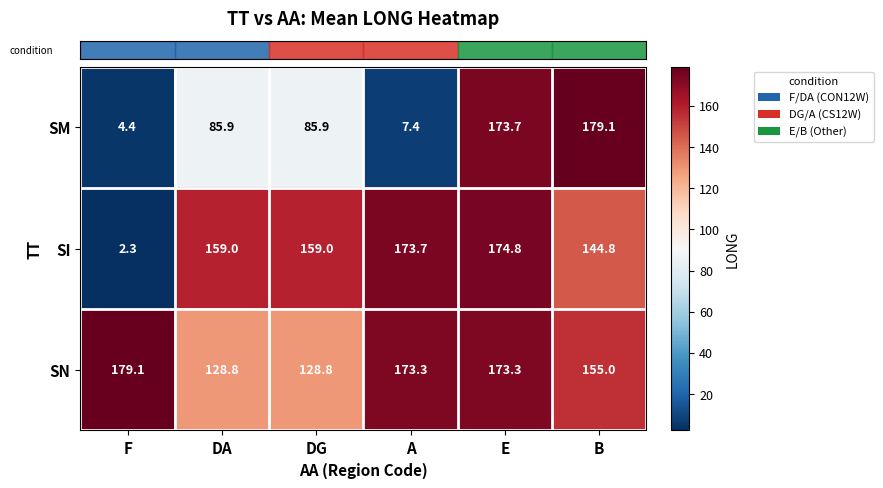

What is the minimum value shown in the chart?

2.3